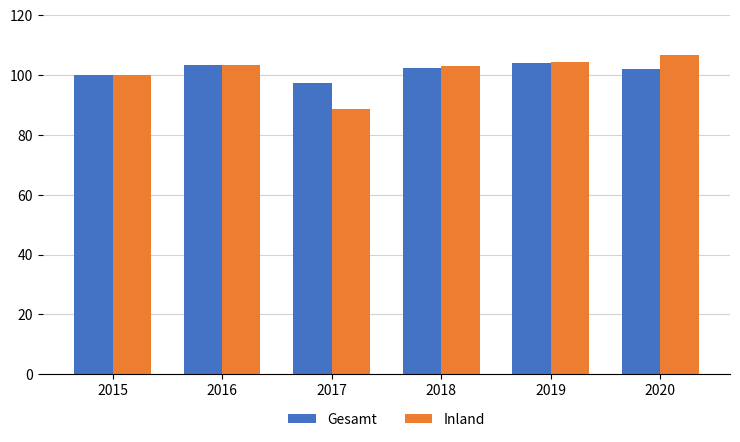

What is the sum of the Inland values at 2017 and 2020?

195.3